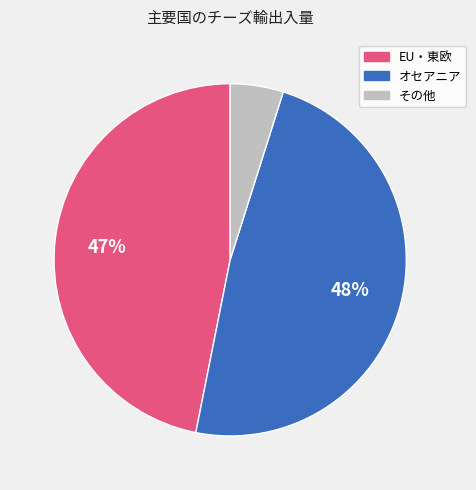

Is there any slice that represents more than half of the pie?

No